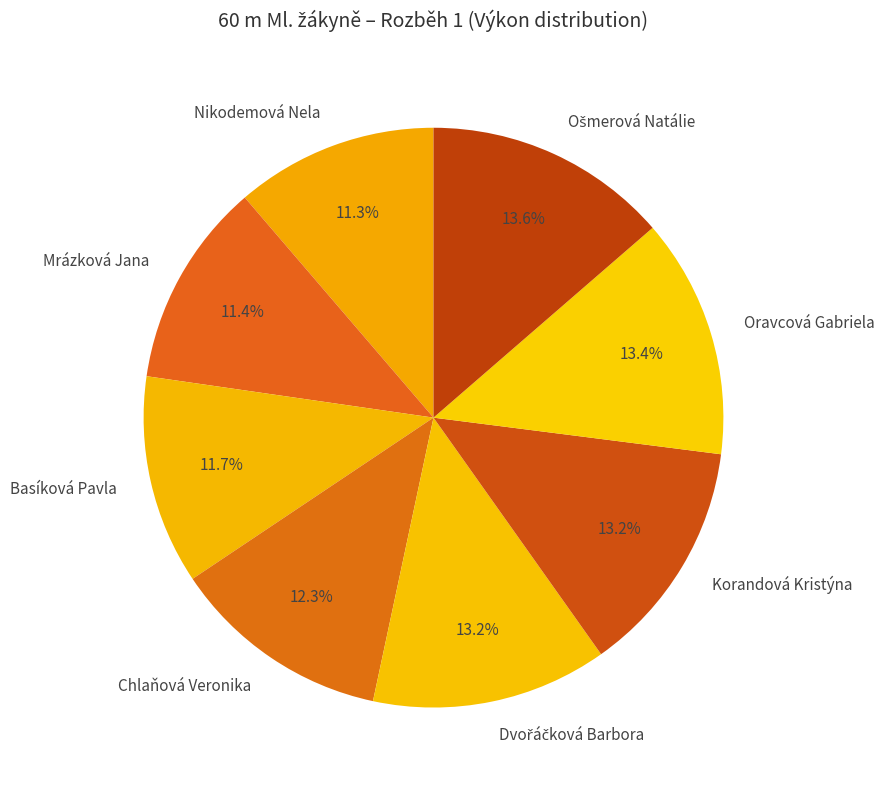

To the nearest percent, what percentage of the pie is Basíková Pavla?

12%